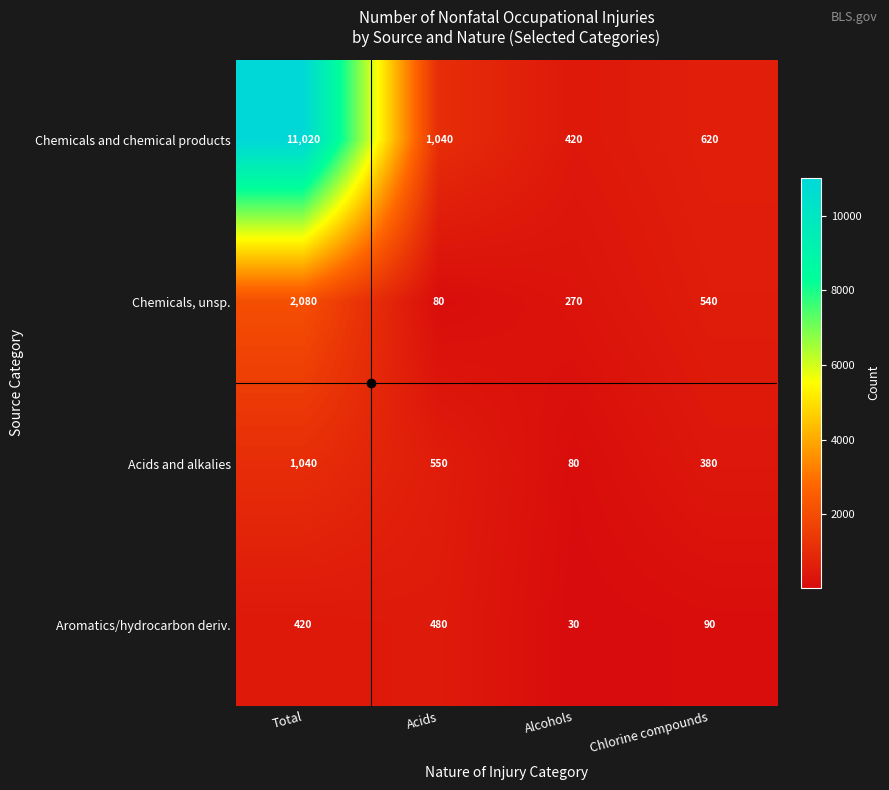

Which category has the highest value across all series?

Total